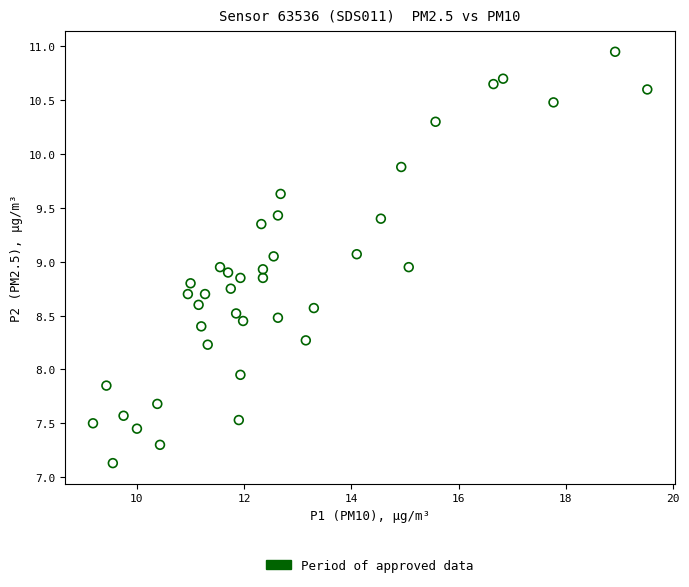

What is the range of X values (max minus min)?

10.3